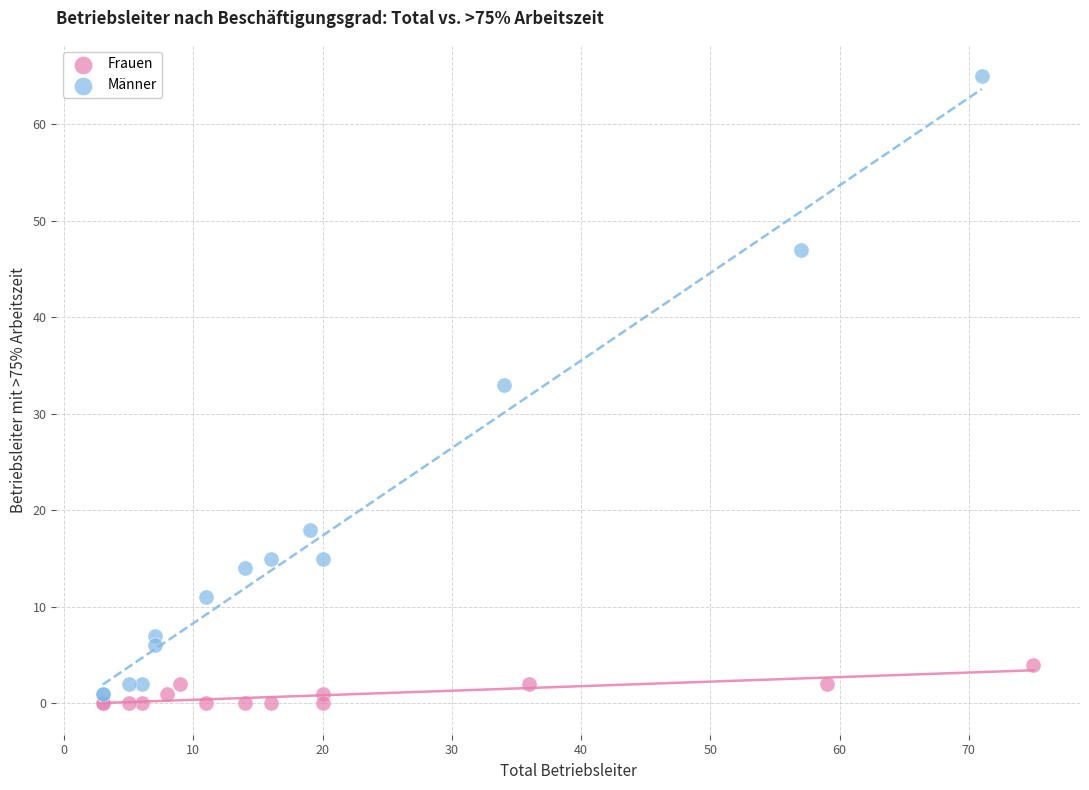

Which series reaches the maximum Y coordinate?

Männer